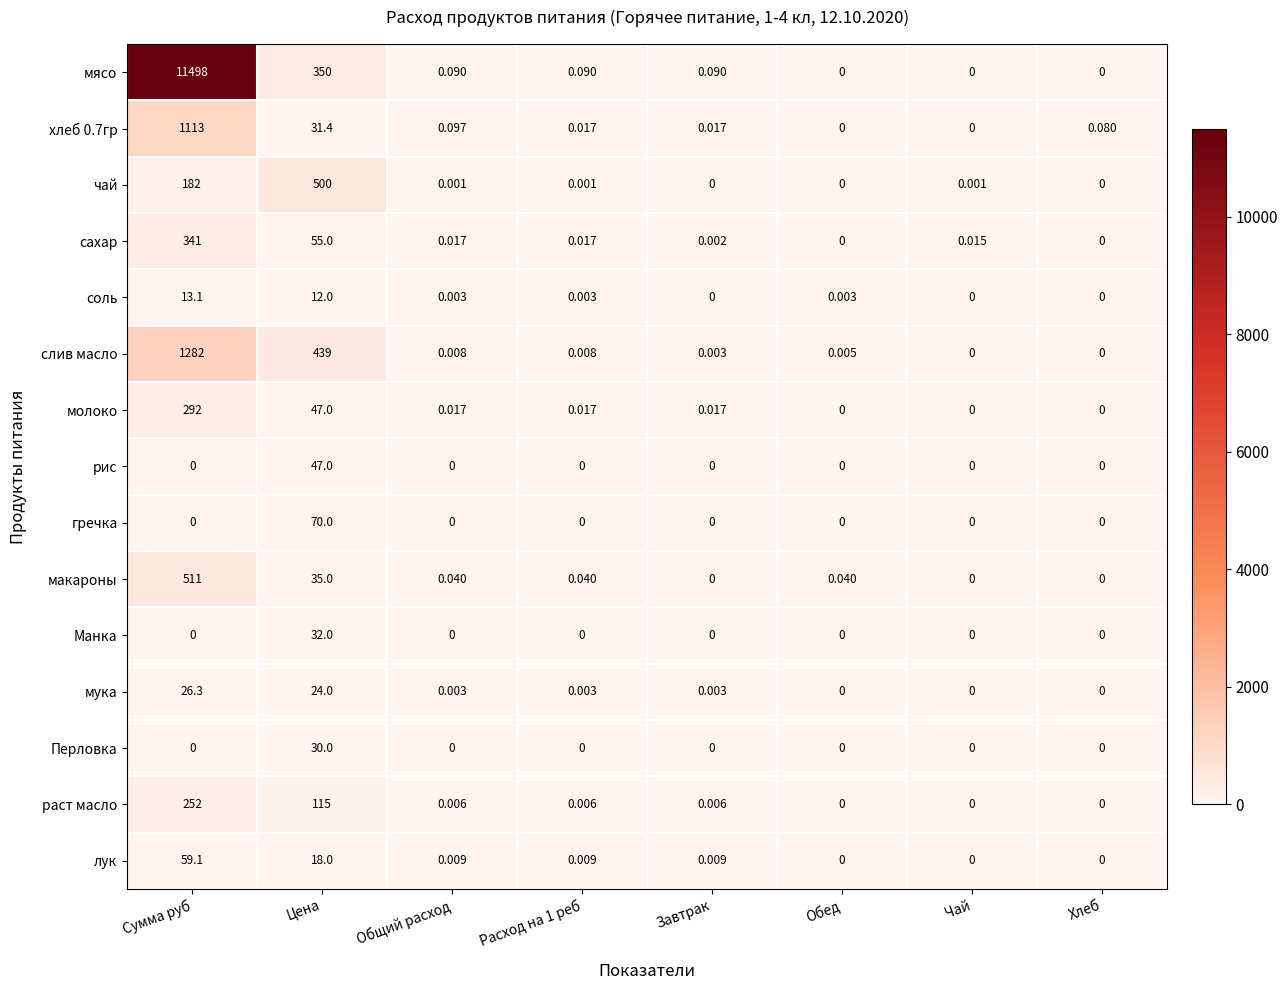

Which label corresponds to the largest value in the chart?

Сумма руб